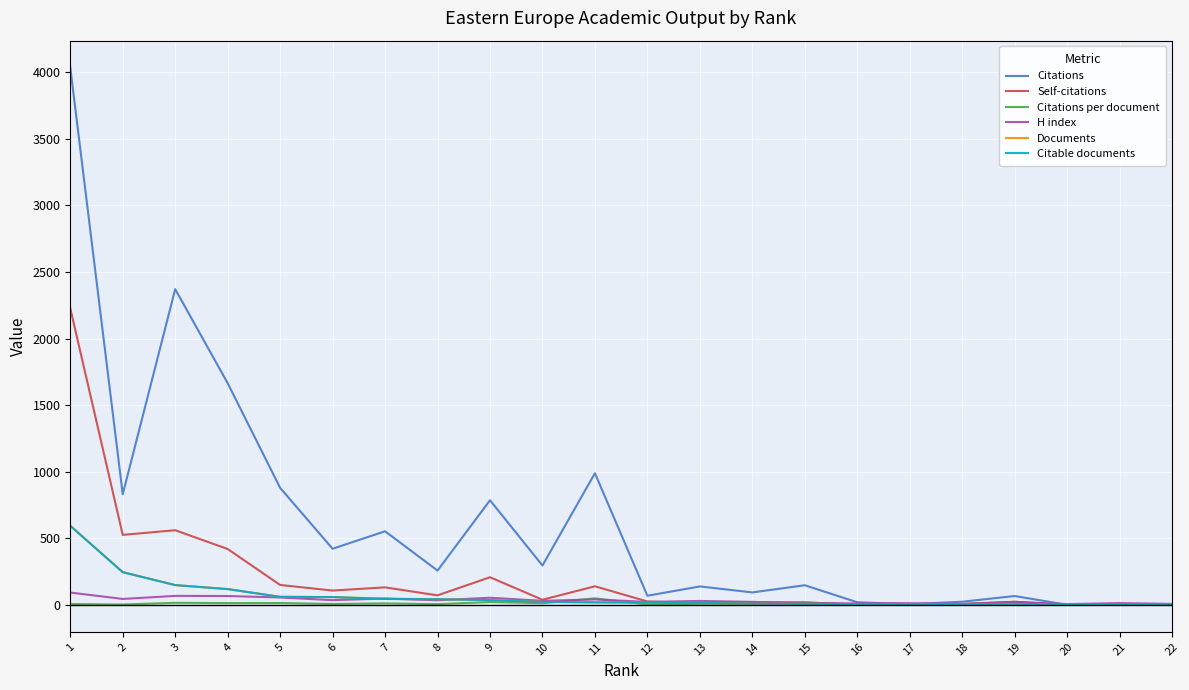

Which series has the widest spread of values?

Citations